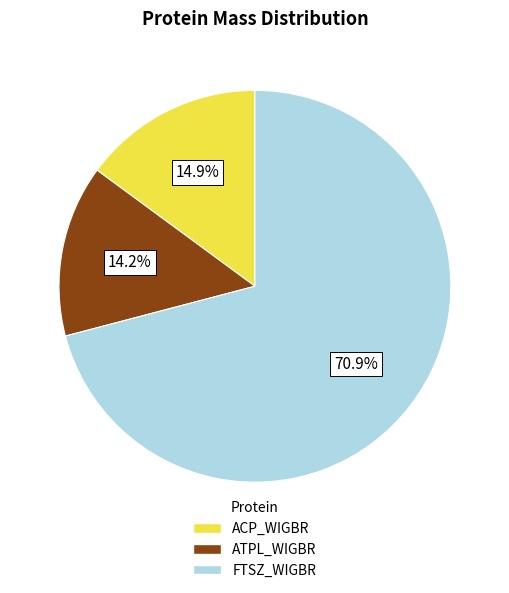

The ACP_WIGBR slice represents 15% of the pie. True or false?

True